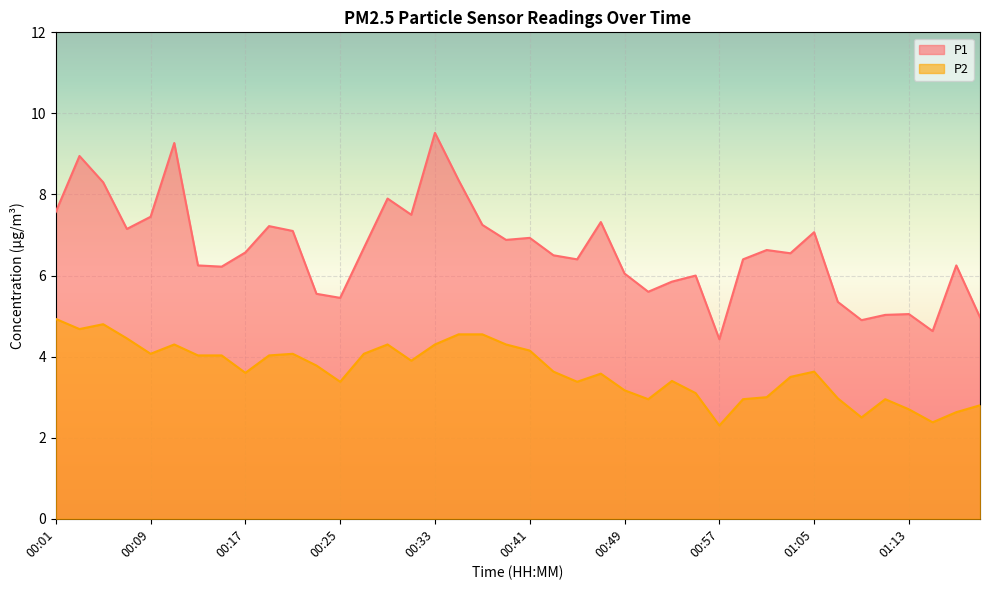

What are all the series names shown in the legend?

P1, P2